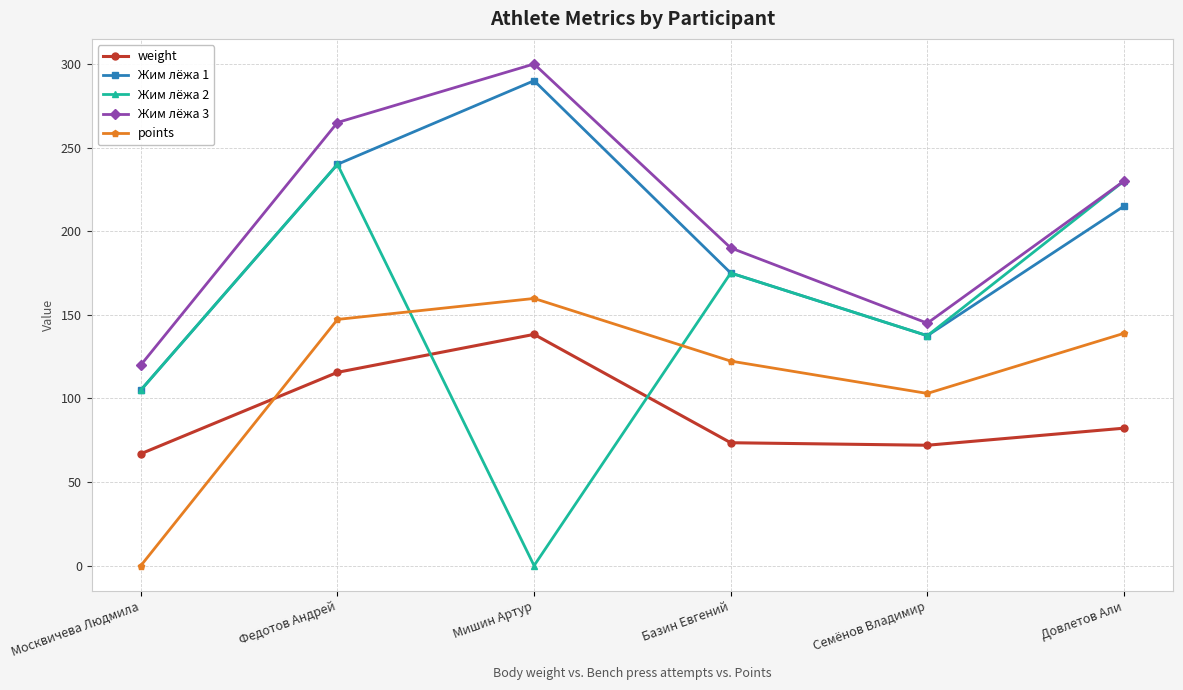

List the labels in order of Жим лёжа 1 value, smallest first.

Москвичева Людмила, Семёнов Владимир, Базин Евгений, Довлетов Али, Федотов Андрей, Мишин Артур